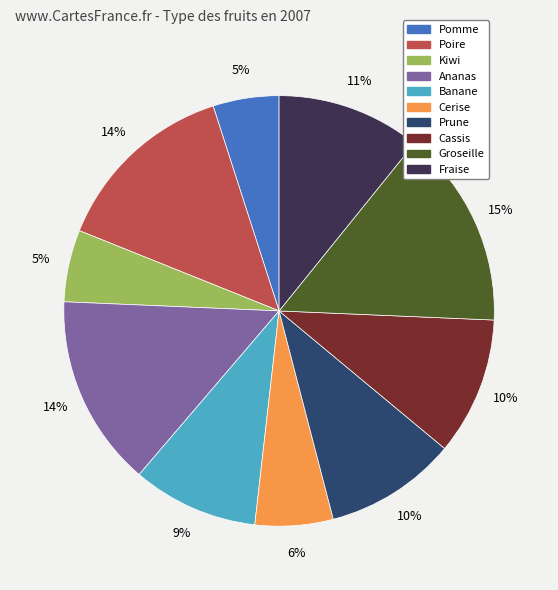

Between Groseille and Fraise, which is larger?

Groseille